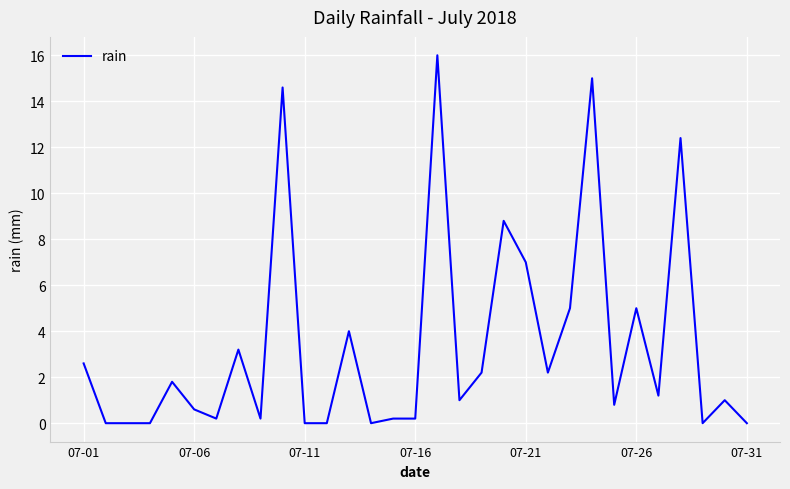

What is the greatest value displayed?

16.0